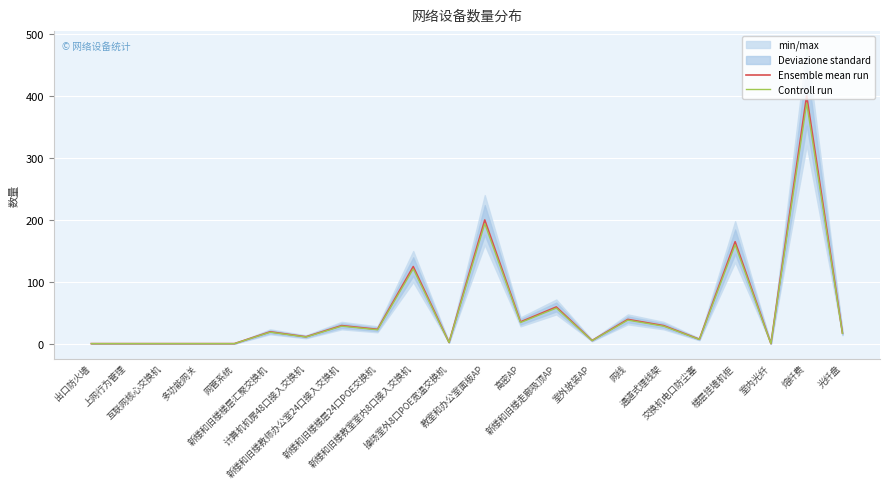

Which series changed the most between 多功能网关 and 新楼和旧楼教师办公室24口接入交换机?

Ensemble mean run